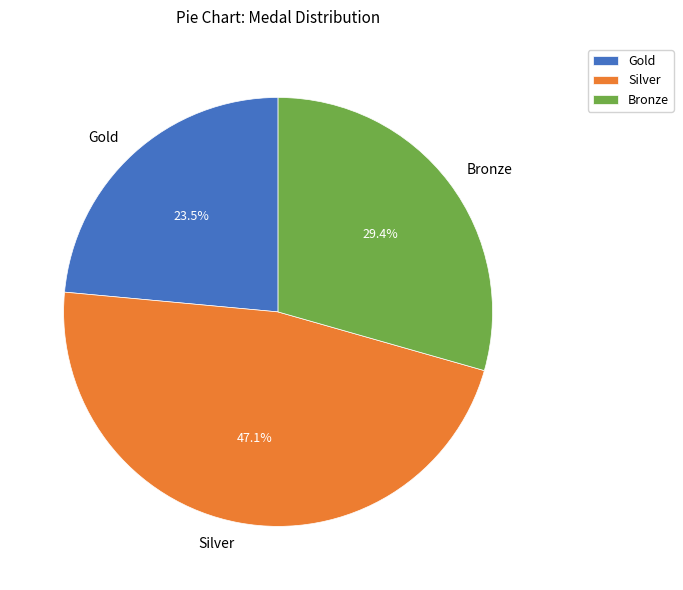

What percentage is NOT represented by Bronze?

70.6%